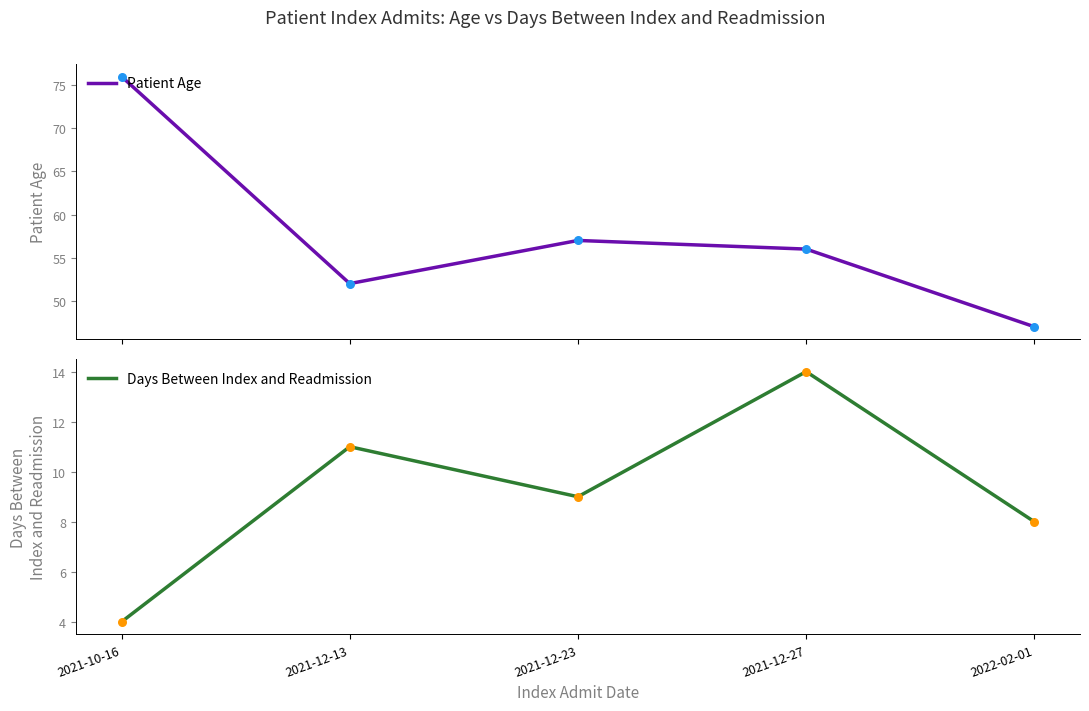

Which series contains the highest Y value?

Patient Age